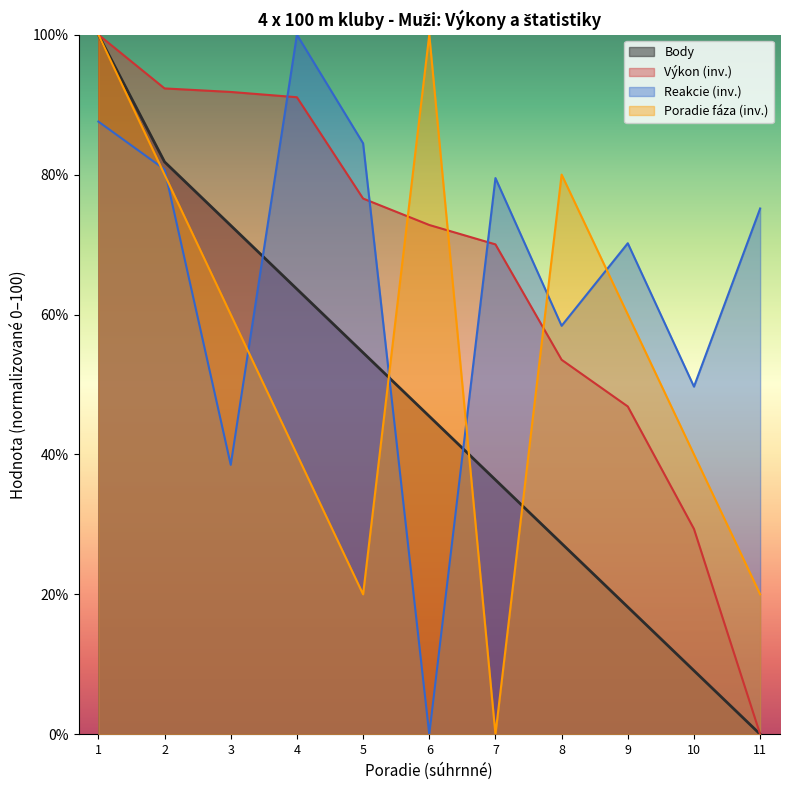

What is the highest value of the Výkon series?

100.0